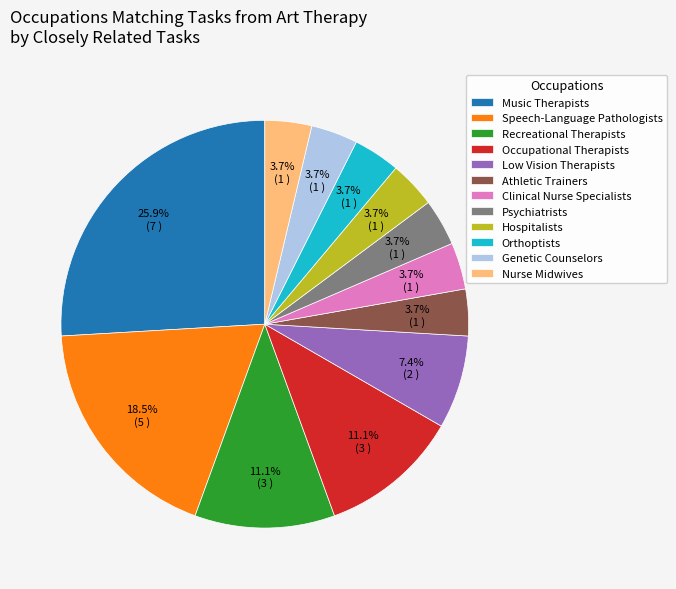

What portion of the pie excludes Recreational Therapists?

88.9%